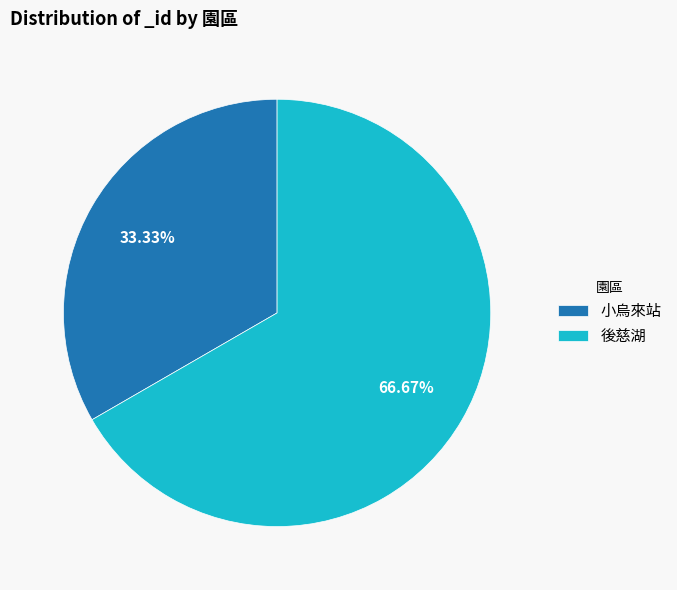

To the nearest percent, what is the difference between the 後慈湖 and 小烏來站 slice percentages?

33%